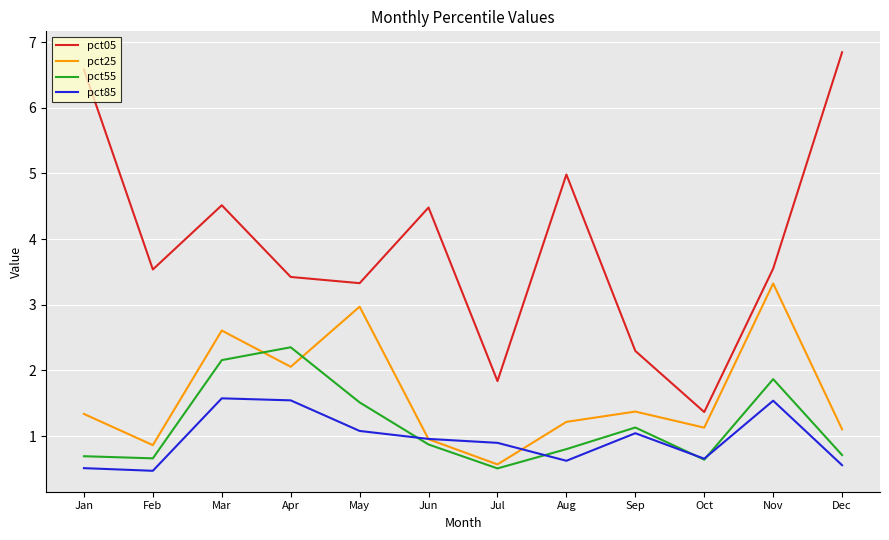

Where does the pct05 series first go above 3?

Jan